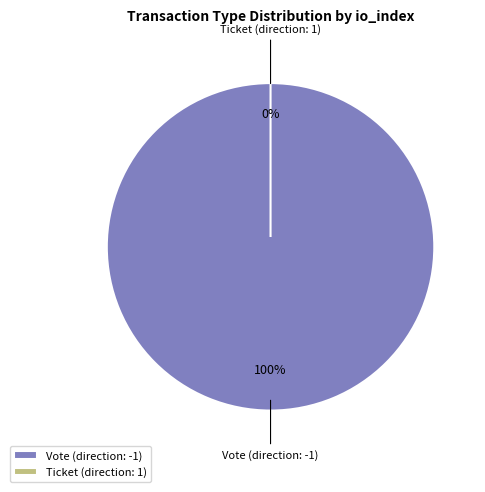

What is the change in value from Vote (direction: -1) to Ticket (direction: 1)?

-1